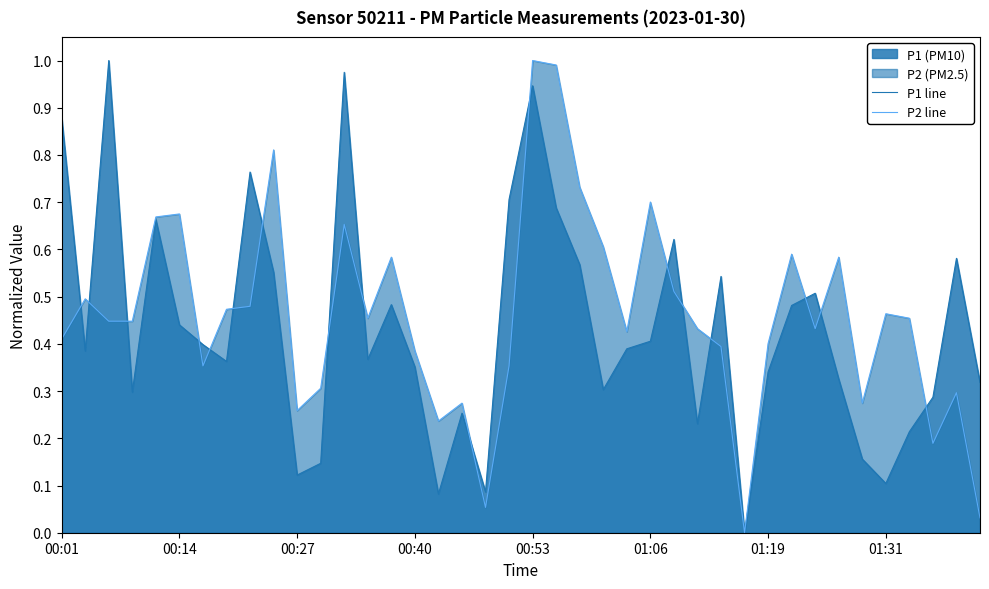

What is the difference between the second highest and minimum values in the P1 line series?

1.0